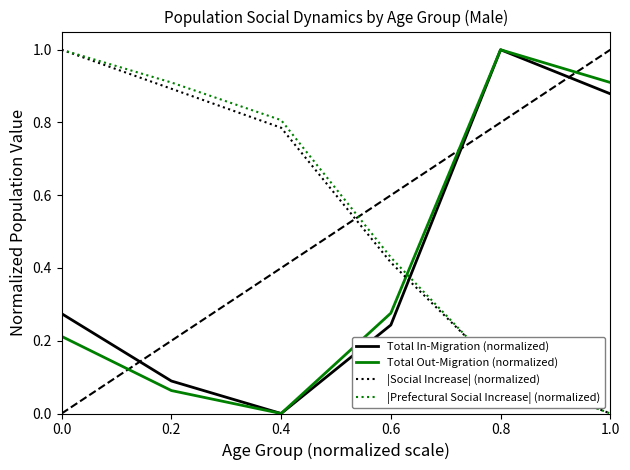

What position from the right is 0.2?

5